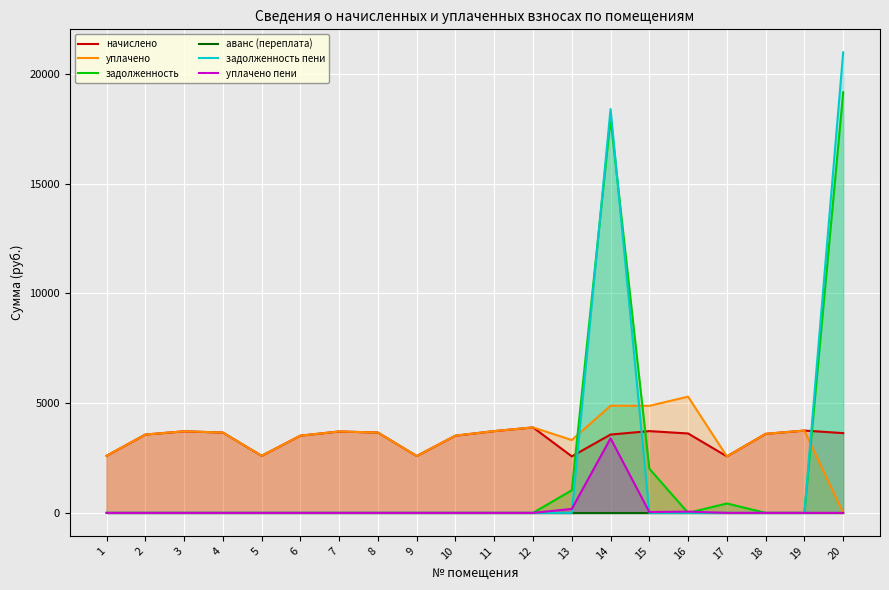

Is the value of задолженность пени at 16 greater than the value of уплачено at 13?

No